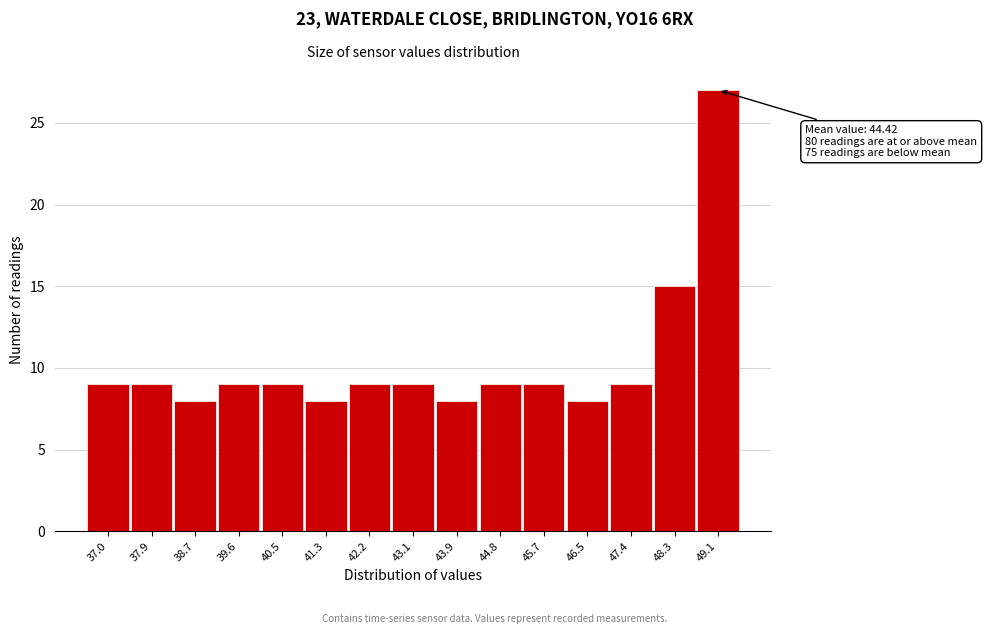

Reading left to right, transcribe all the data shown in this chart.

37.0=9	37.9=9	38.7=8	39.6=9	40.5=9	41.3=8	42.2=9	43.1=9	43.9=8	44.8=9	45.7=9	46.5=8	47.4=9	48.3=15	49.1=27